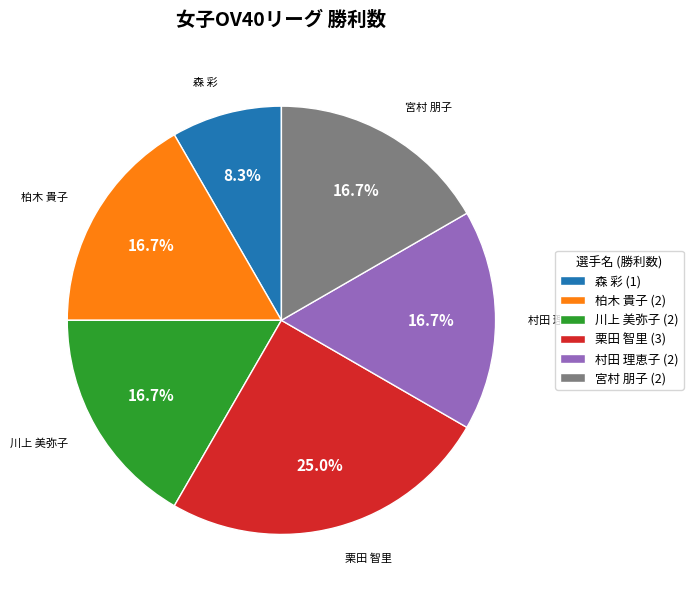

Which slice is the largest?

栗田 智里 (3)